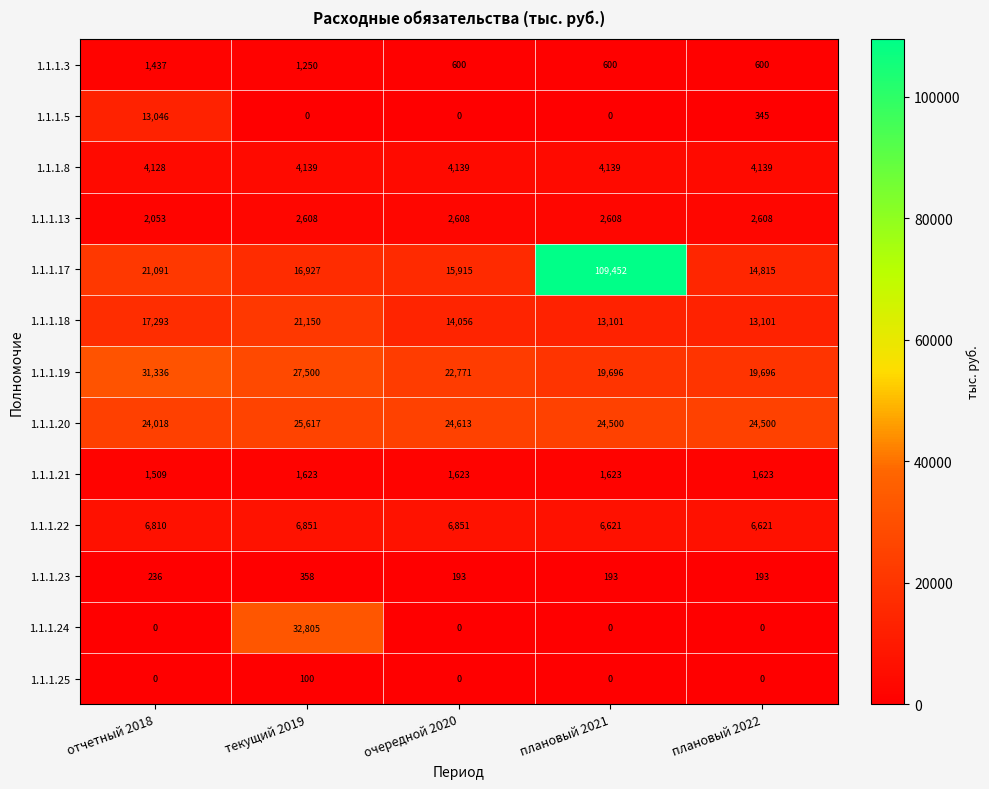

The 1.1.1.21 series shows 2408 at плановый 2022. True or false?

False